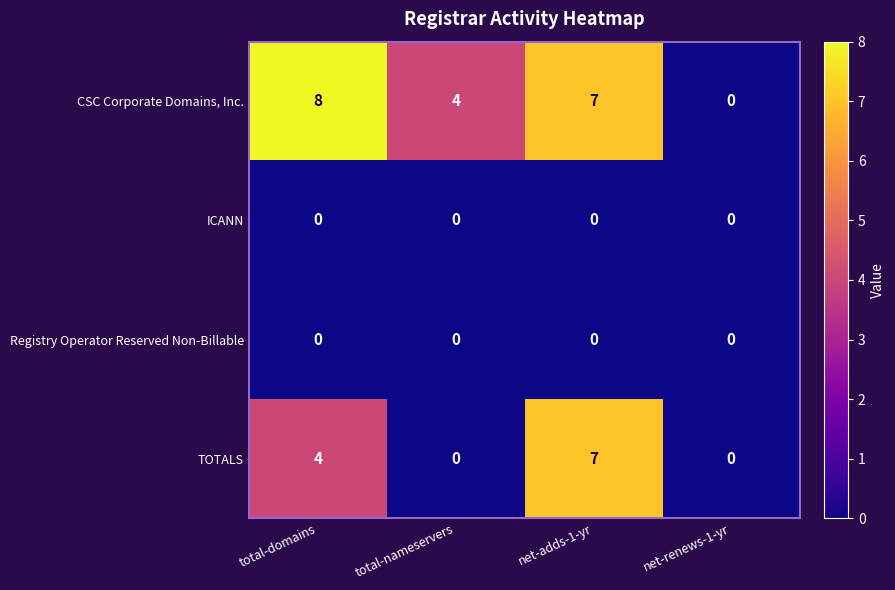

The value of TOTALS at total-domains is 7. True or false?

False